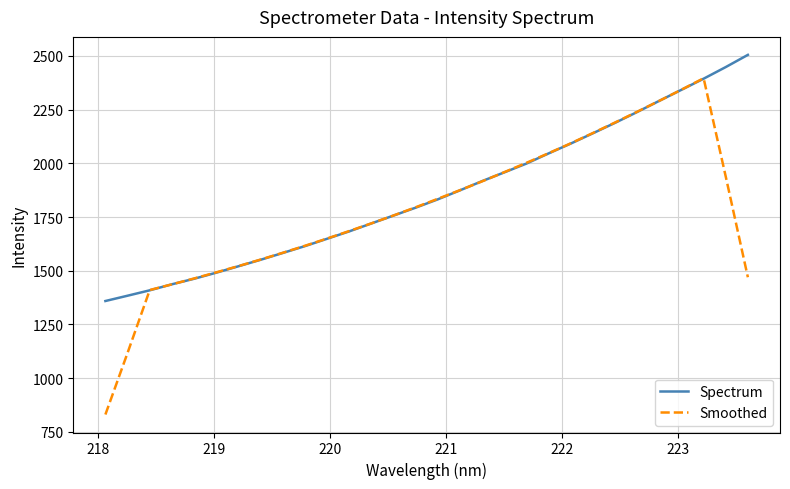

Which series has the largest total across all categories?

Spectrum